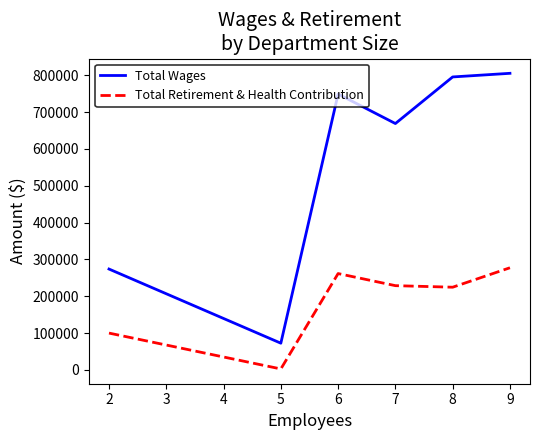

What is the difference between the maximum and minimum values in the Total Retirement & Health Contribution series?

274659